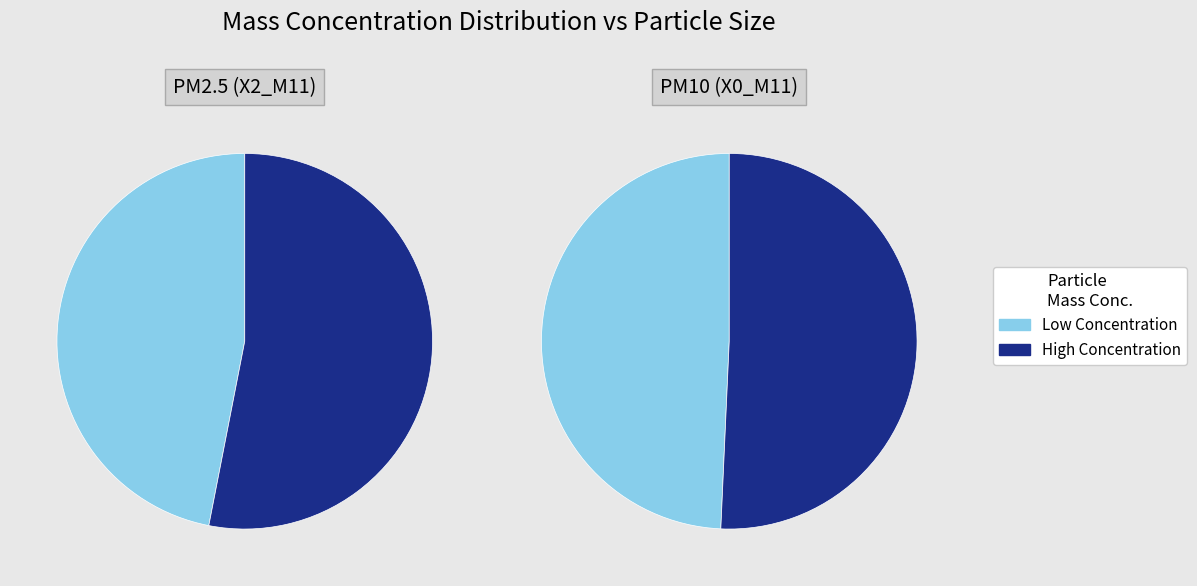

Between 14 and 3, which is larger?

14